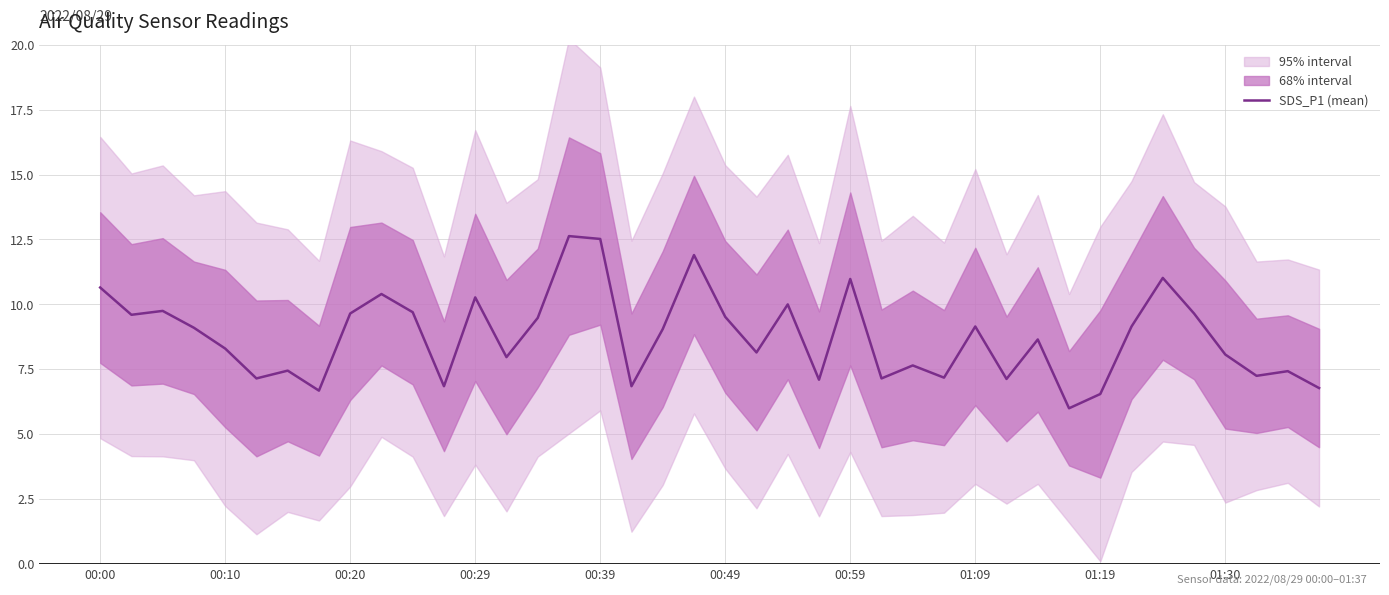

What is the value of the 37th point from the left?

8.1